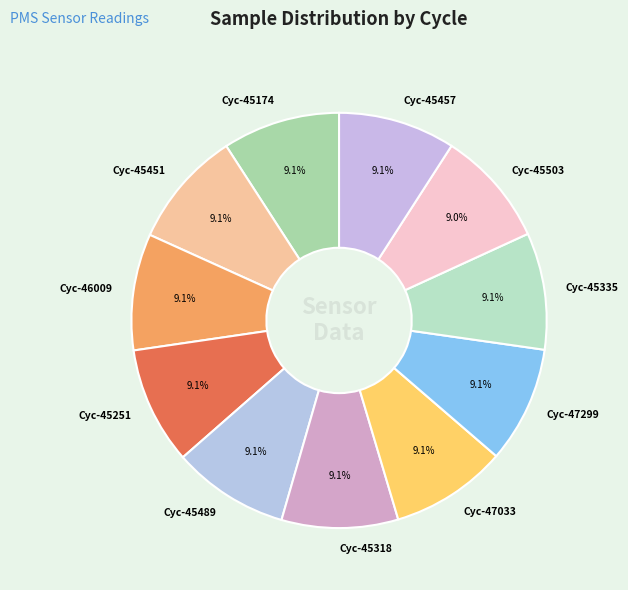

What is the ratio of the value at Cyc-45251 to the value at Cyc-45318?

1.0